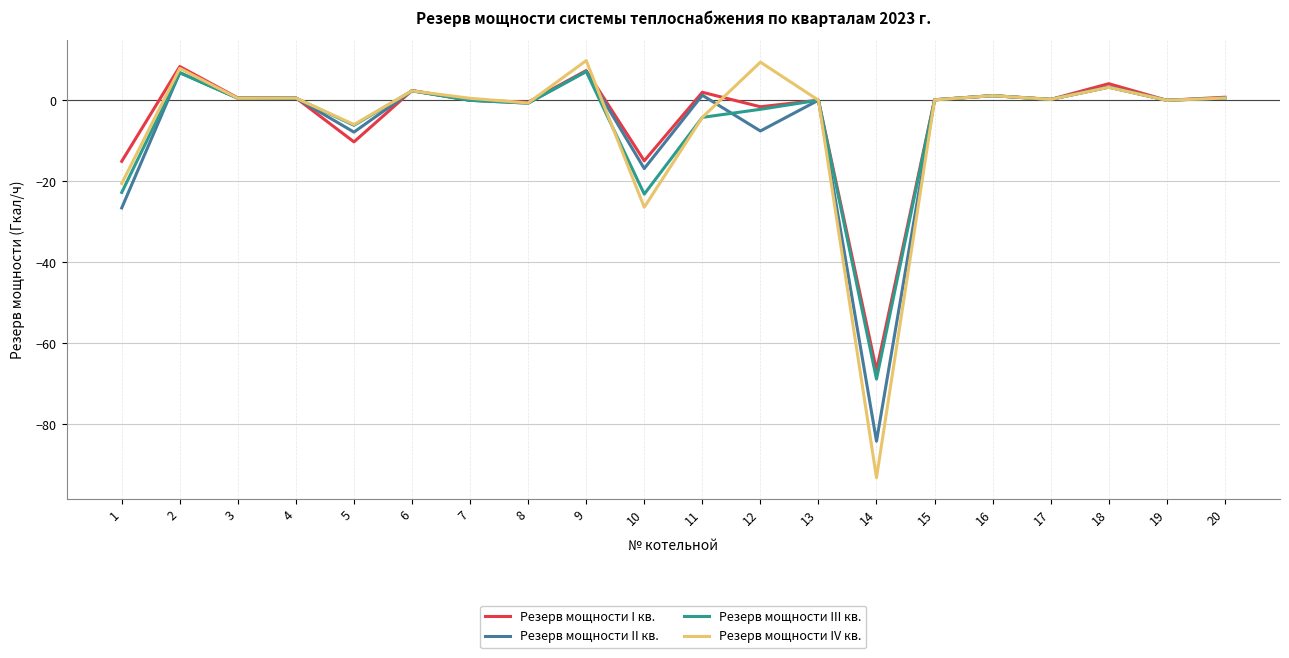

At which label does Резерв мощности III кв. reach its minimum?

14